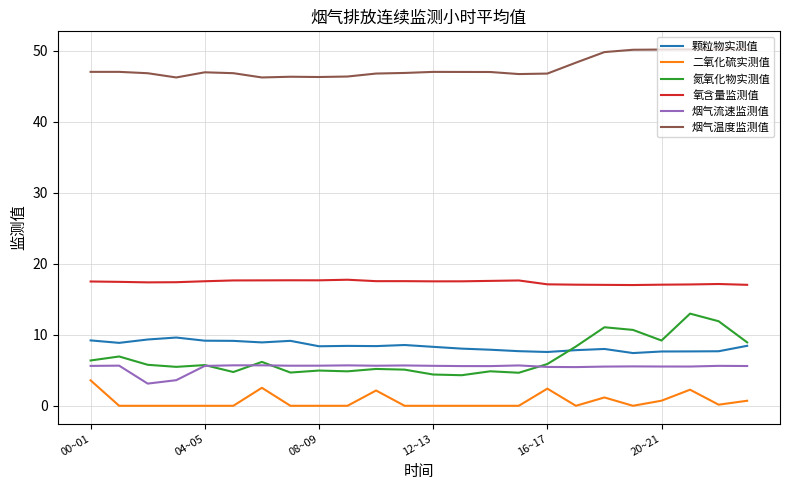

How many lines are shown in the chart?

6